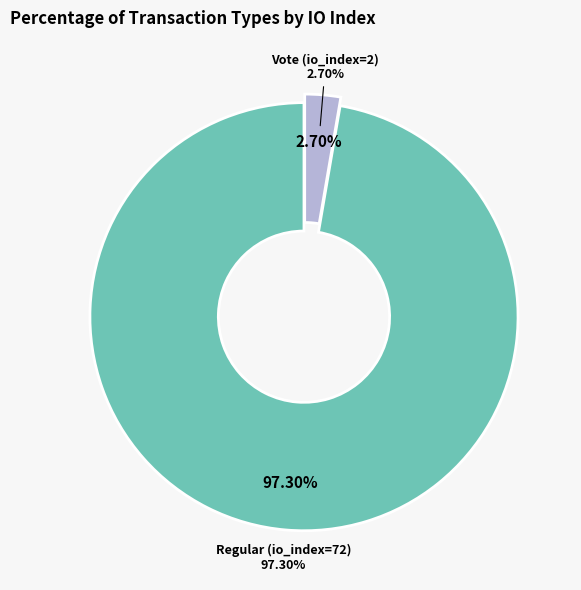

To the nearest percent, what portion does Vote (io_index=2) represent?

3%